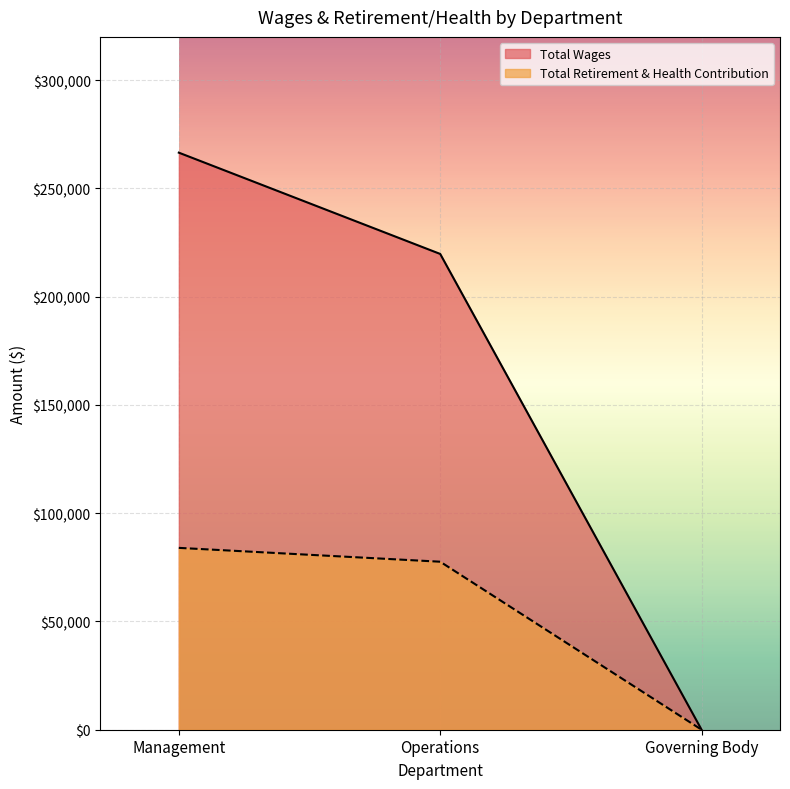

Which label corresponds to the smallest value in the chart?

Governing Body